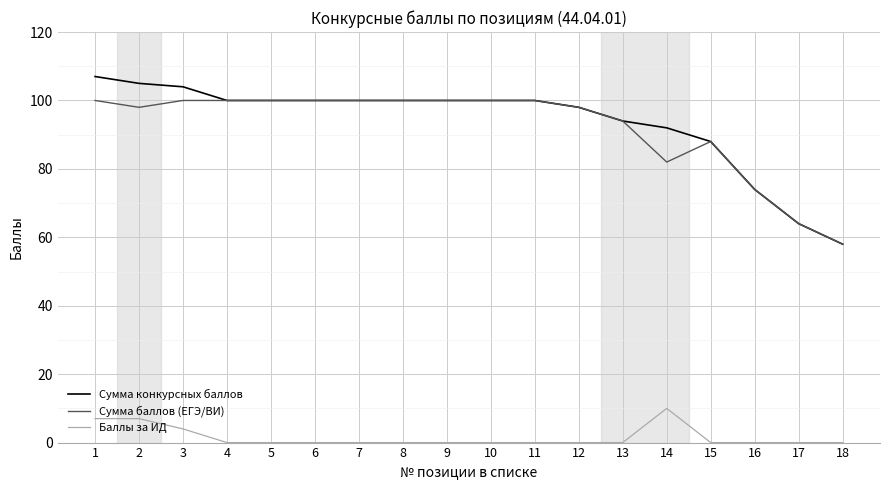

Which series has the widest spread of values?

Сумма конкурсных баллов